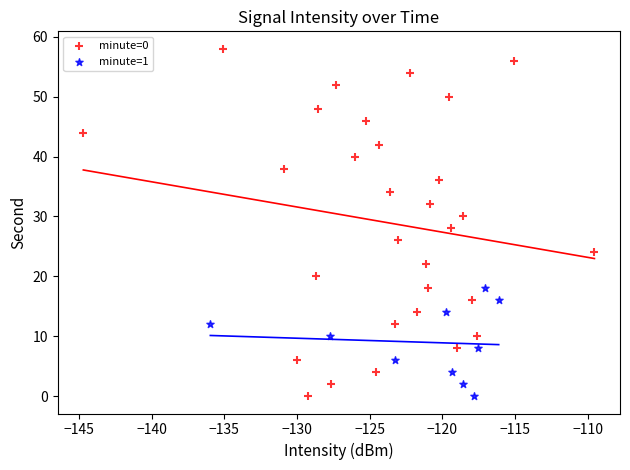

Which series has the largest Y range (max minus min)?

minute=0